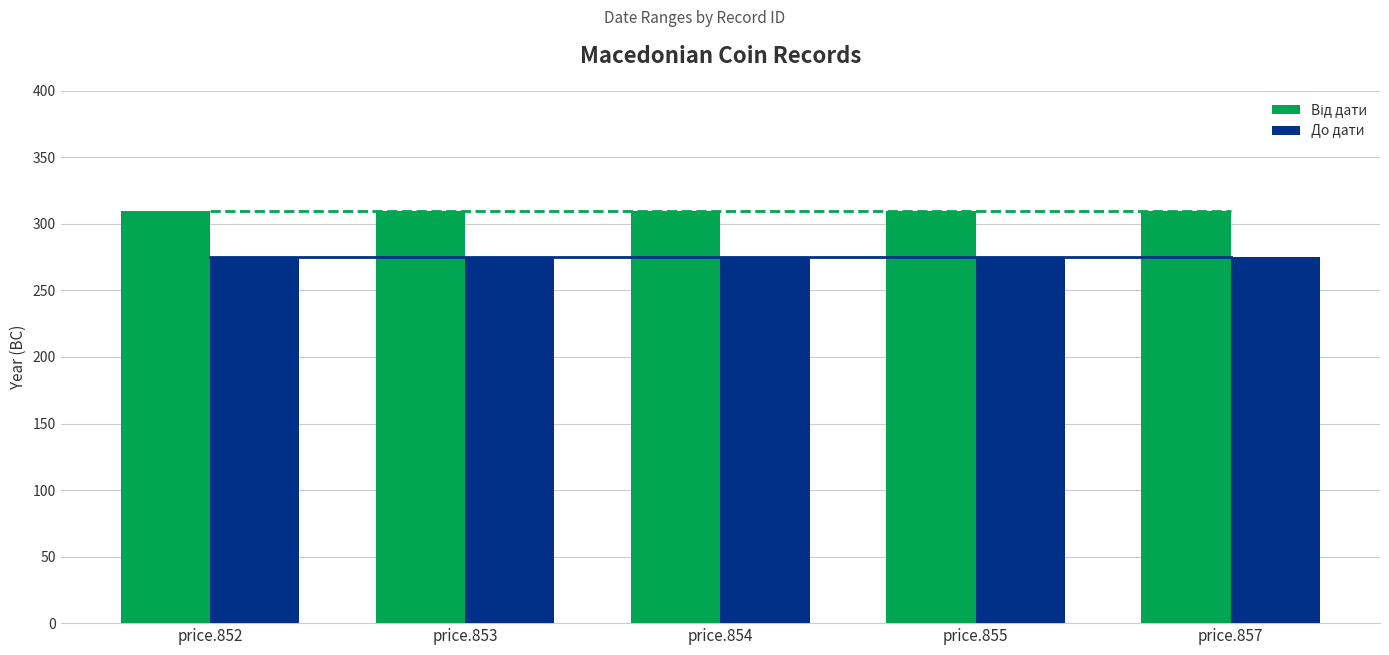

Is it true that Від дати equals -440 at price.857?

False